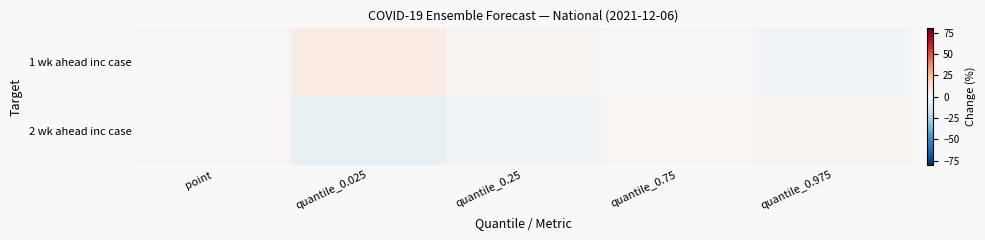

Reading right to left, extract all data points from this chart.

1 wk ahead inc case: quantile_0.975=-2.1	quantile_0.75=-1.7	quantile_0.25=2.4	quantile_0.025=6.0	point=-1.2
2 wk ahead inc case: quantile_0.975=2.1	quantile_0.75=1.7	quantile_0.25=-2.4	quantile_0.025=-6.0	point=1.2